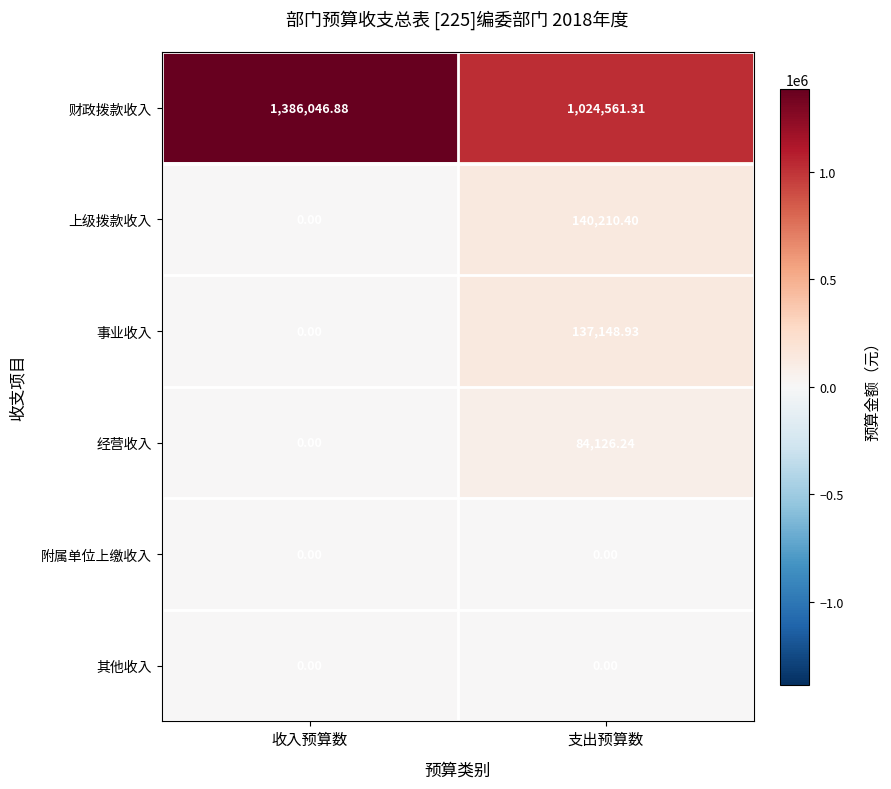

Which series has the largest total across all categories?

财政拨款收入